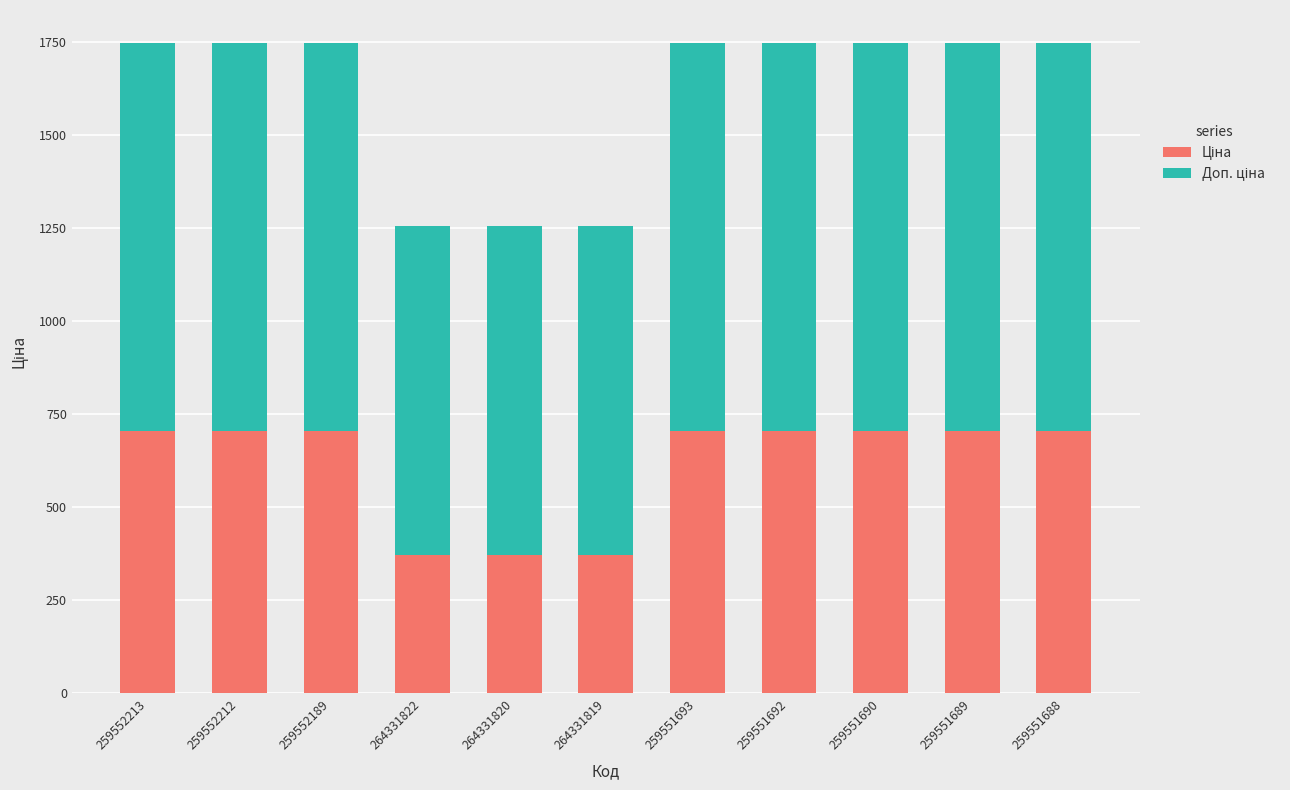

What is the total value across all series at 264331822?

1254.4